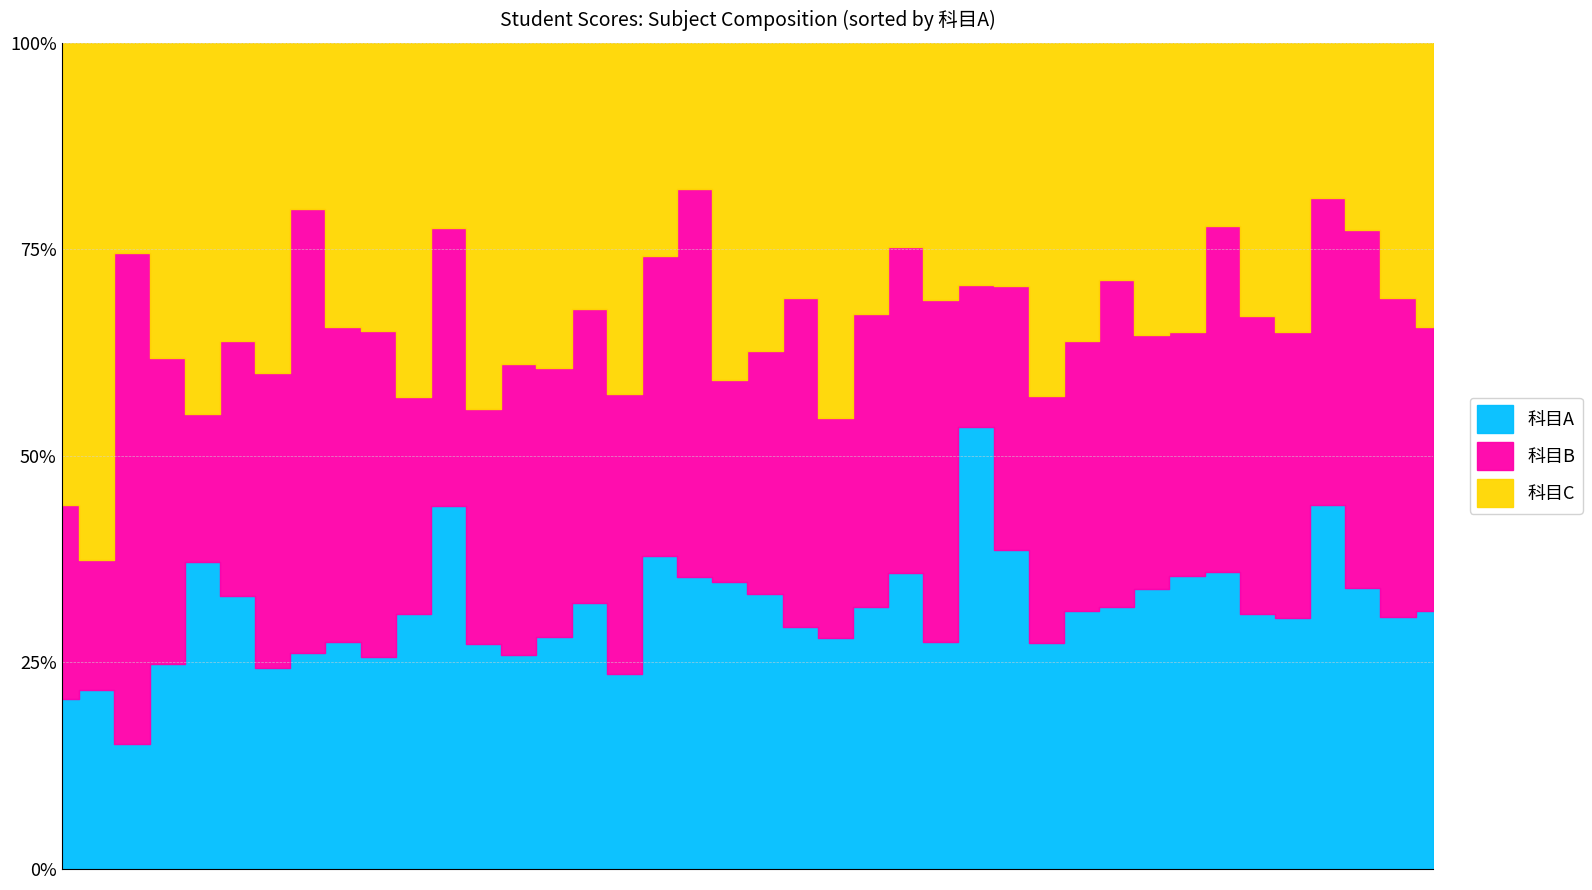

Which series has the largest total across all categories?

科目B